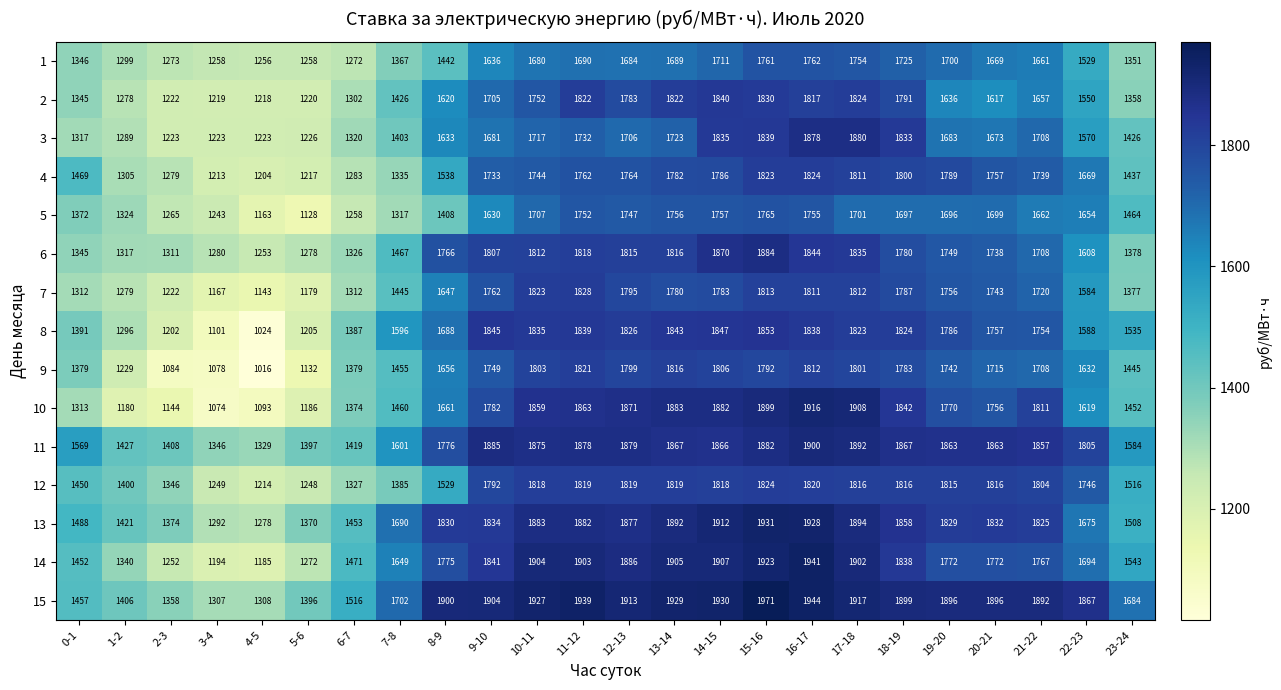

What is the difference between the 9 values at 20-21 and 0-1?

336